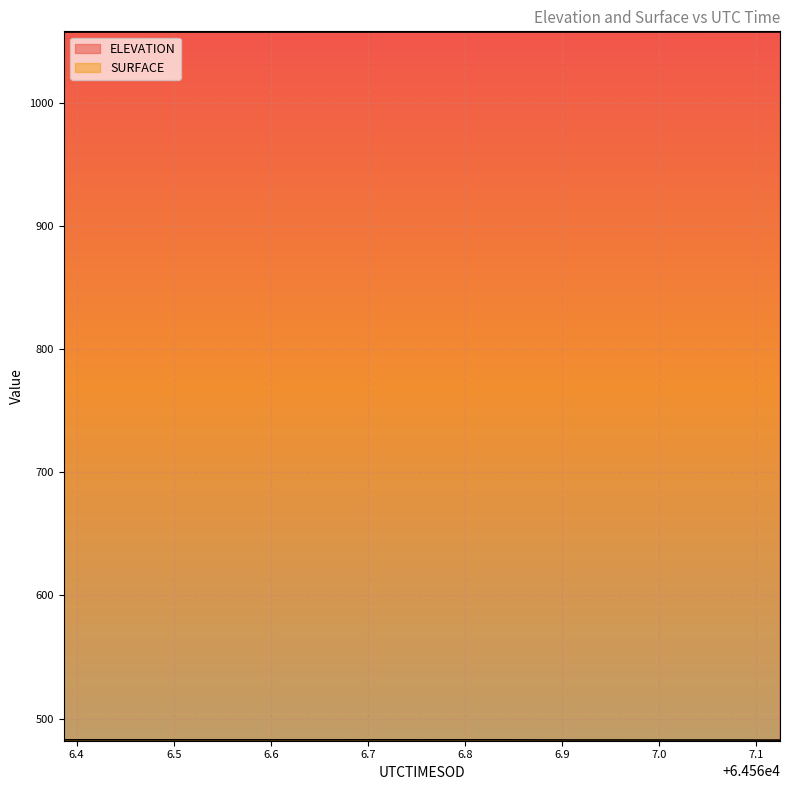

Count the number of data series in this chart.

2